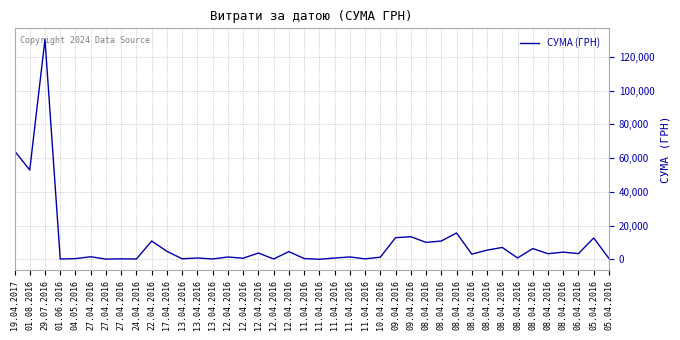

How many categories are shown in the chart?

40